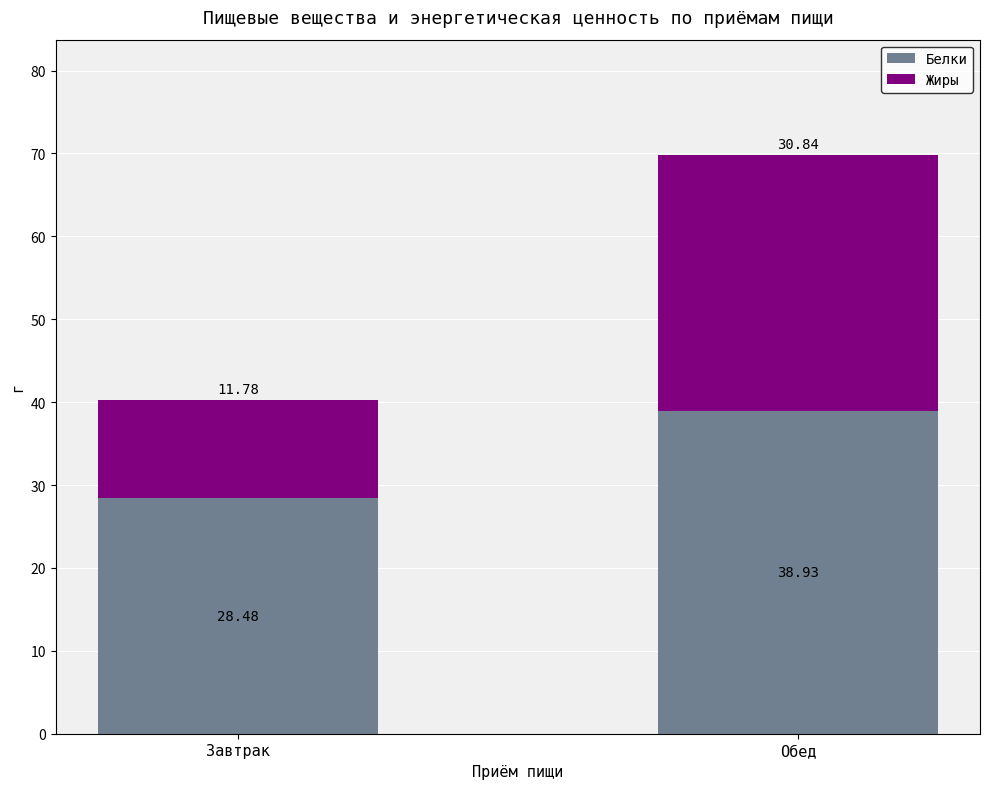

How many values in the Белки series exceed 38?

1